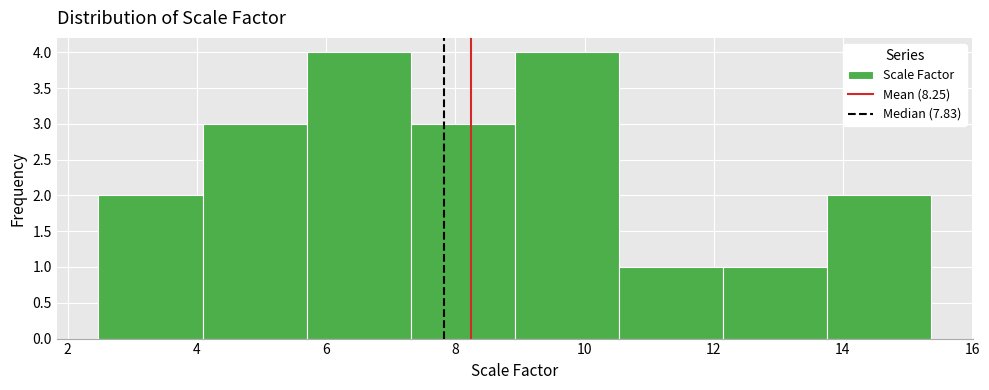

Reading left to right, transcribe this chart: for each bar, give the range it covers on the x-axis and its height. Neither the bar edges nor the heights are printed on the chart, so give them approximately, as read against the axes.

2.4 to 4.0: 2
4.0 to 5.6: 3
5.6 to 7.4: 4
7.4 to 9.0: 3
9.0 to 10.6: 4
10.6 to 12.2: 1
12.2 to 13.8: 1
13.8 to 15.4: 2